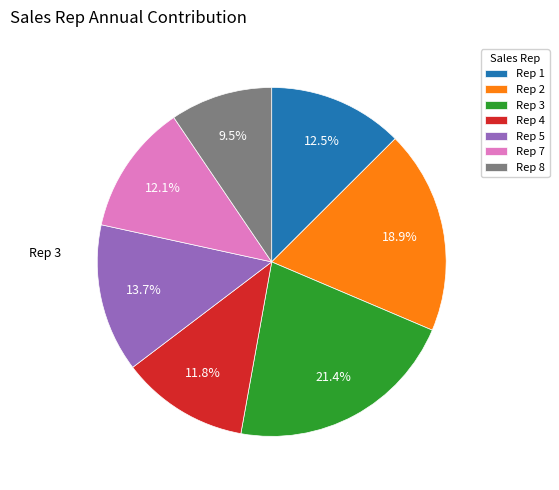

What is the smallest slice in the pie chart?

Rep 8